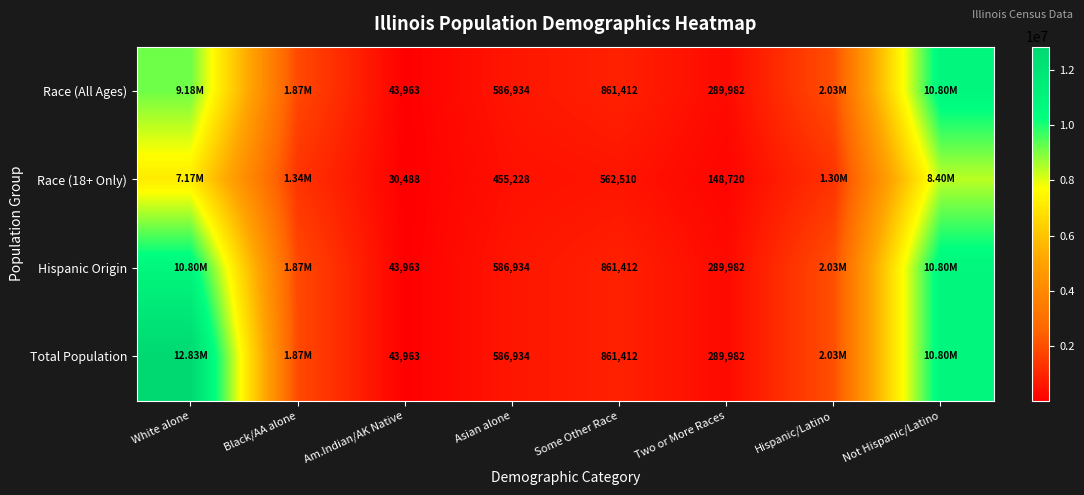

What is the spread (max minus min) of values at Two or More Races?

141262